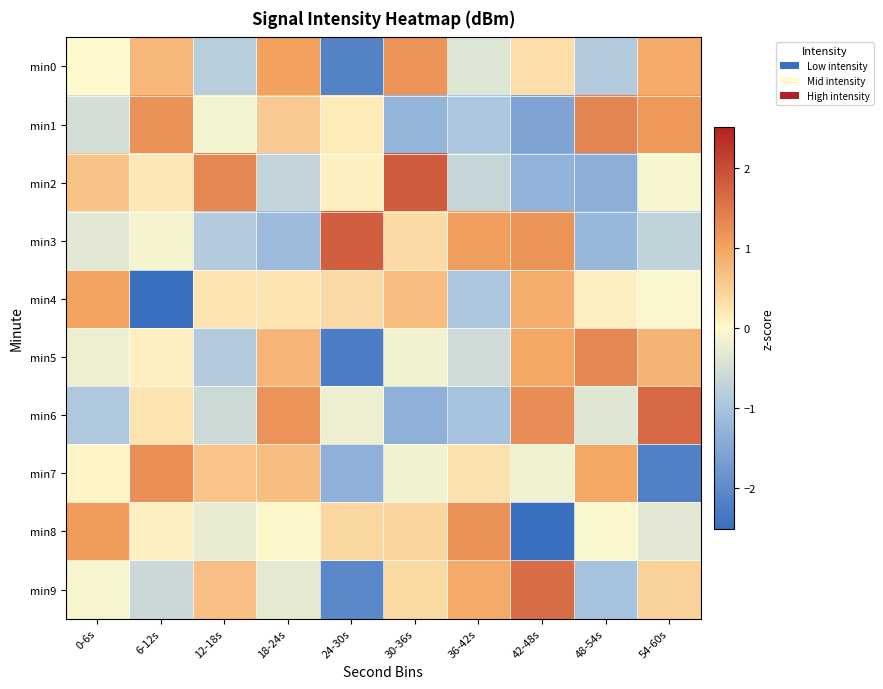

At 42-48s, list the series in order from largest to smallest.

min9, min6, min3, min5, min4, min0, min7, min2, min1, min8